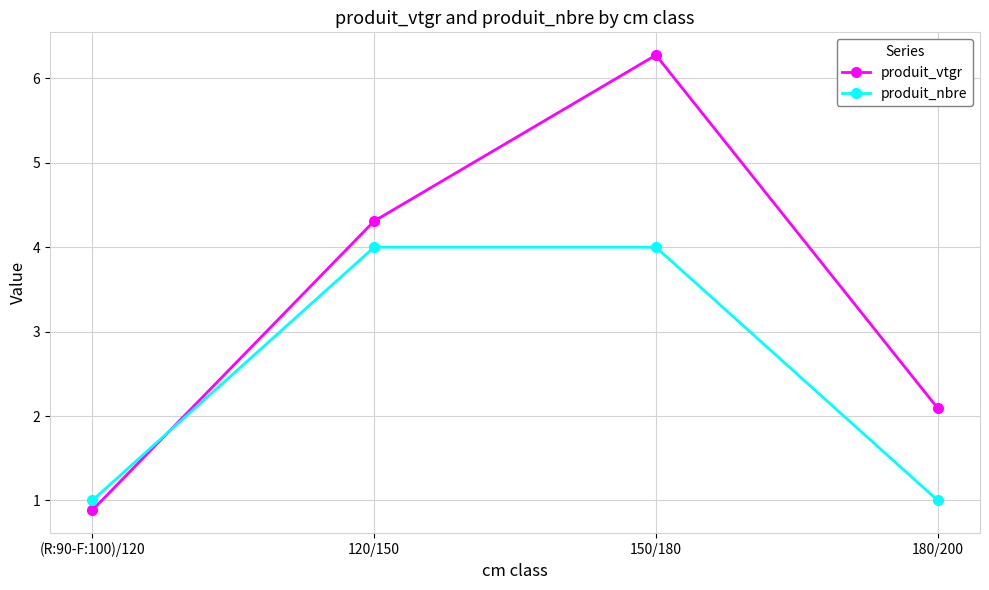

Is the value of produit_nbre at 150/180 greater than the value of produit_vtgr at (R:90-F:100)/120?

Yes